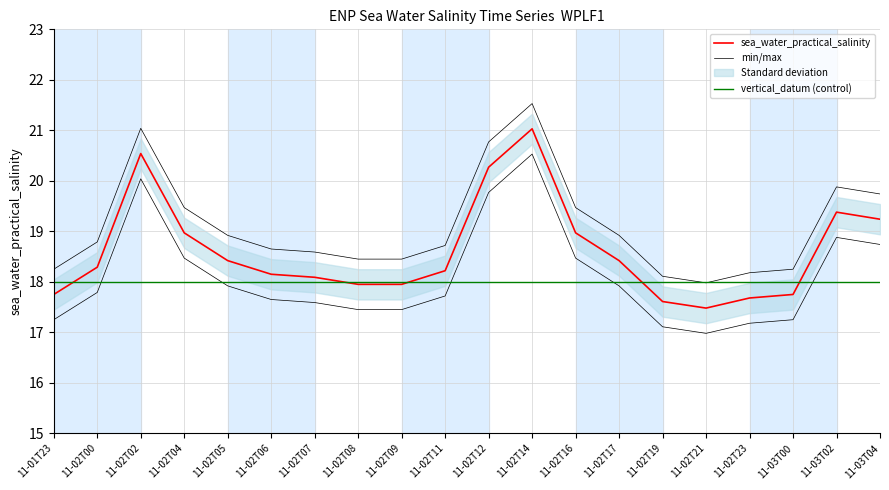

What is the sum of all sea_water_practical_salinity values?

372.2